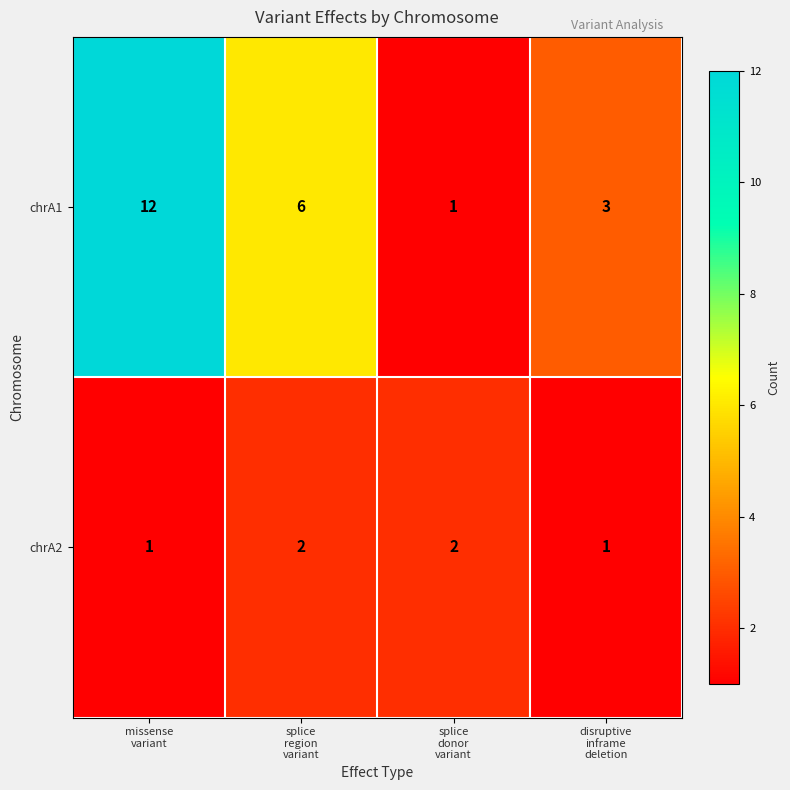

Which series has the largest total across all categories?

chrA1